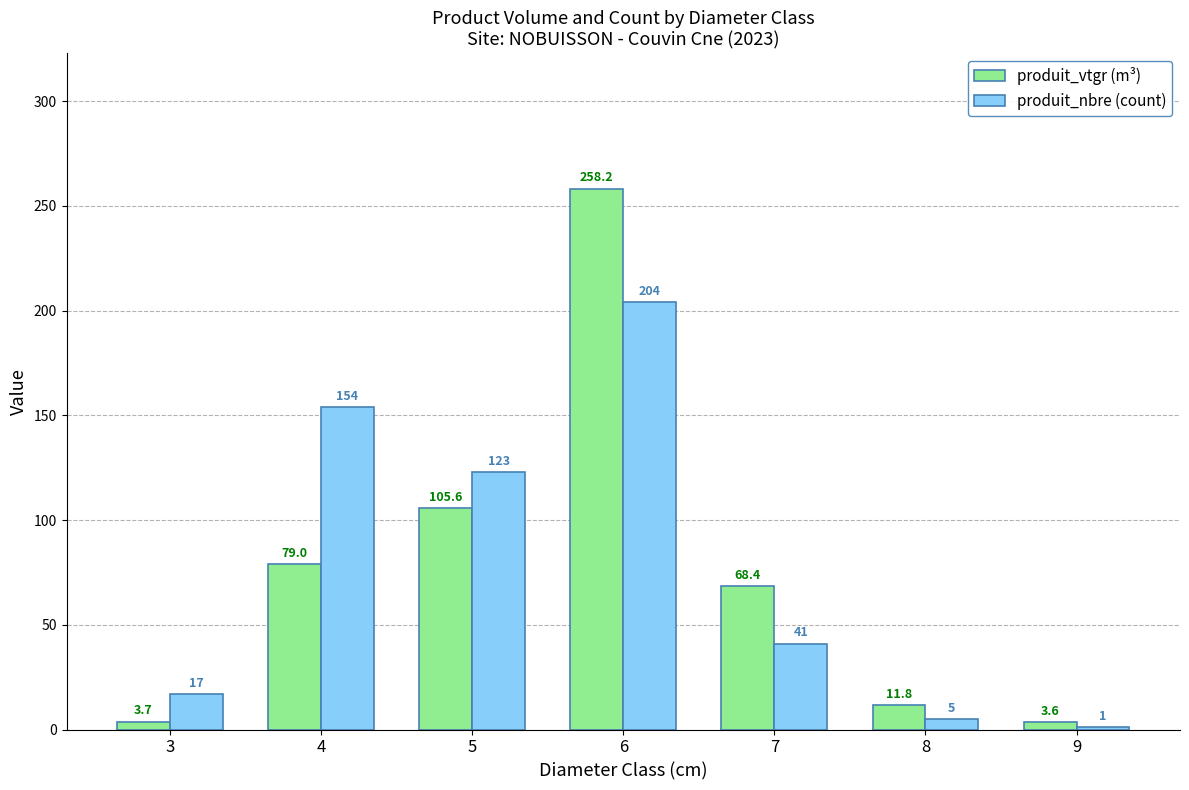

Reading left to right, transcribe all the data shown in this chart.

produit_vtgr (m³): 3=3.7	4=79.0	5=105.6	6=258.2	7=68.4	8=11.8	9=3.6
produit_nbre (count): 3=17.0	4=154.0	5=123.0	6=204.0	7=41.0	8=5.0	9=1.0